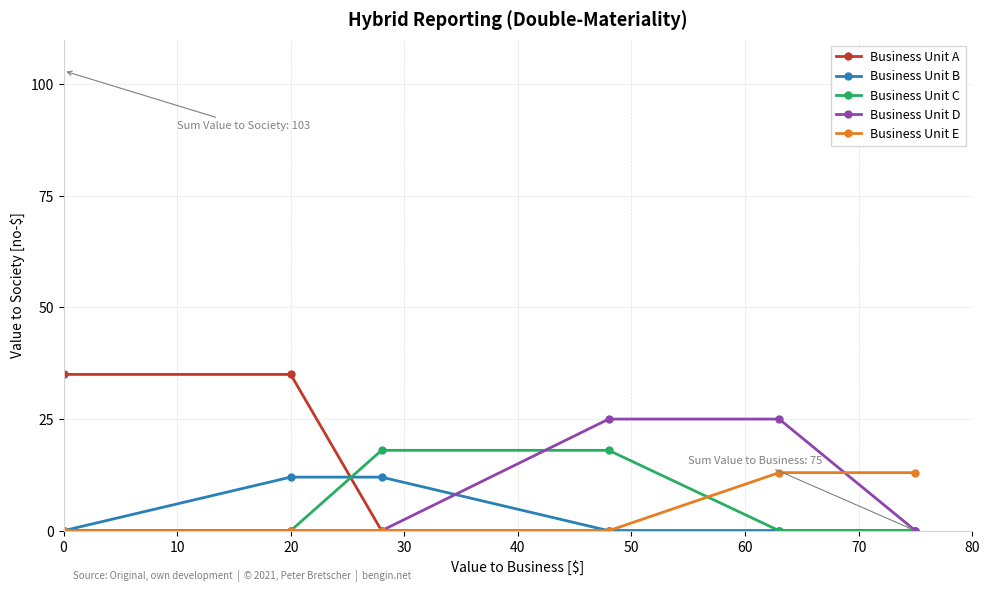

What is the maximum value for Business Unit A?

35